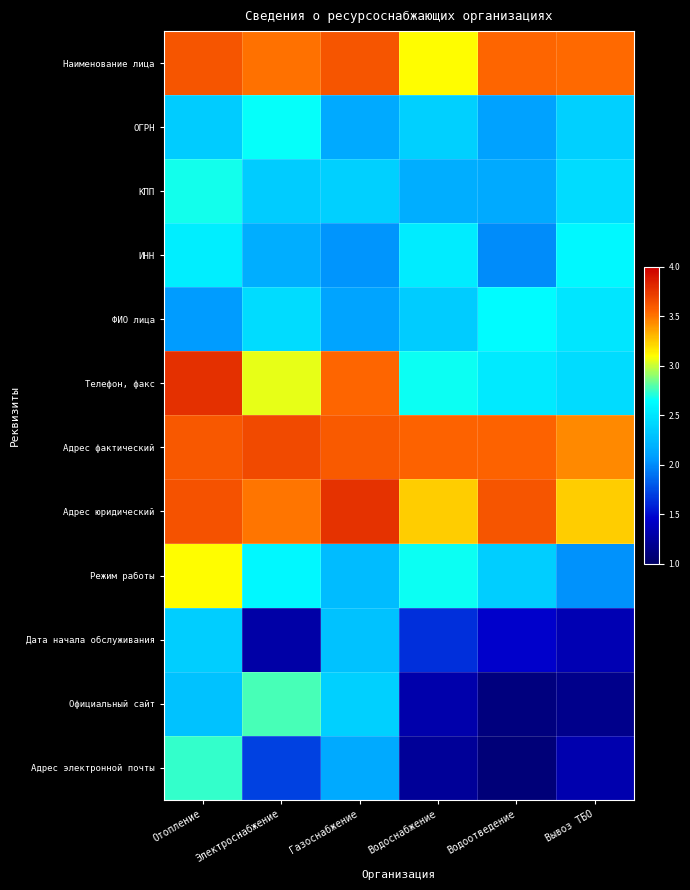

Rank the series at Вывоз ТБО from highest to lowest value.

Наименование лица, Адрес фактический, Адрес юридический, ИНН, ФИО лица, КПП, Телефон, факс, ОГРН, Режим работы, Дата начала обслуживания, Адрес электронной почты, Официальный сайт